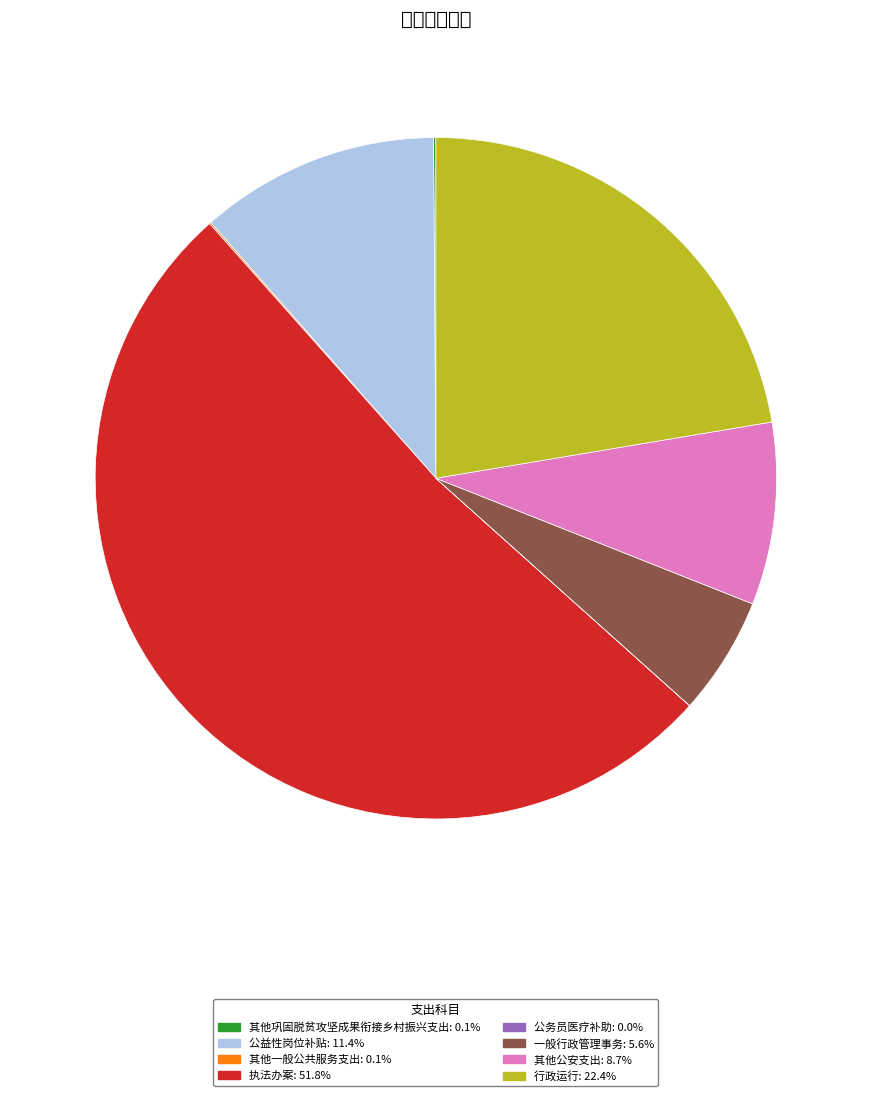

What portion of the pie excludes 其他一般公共服务支出?

99.9%